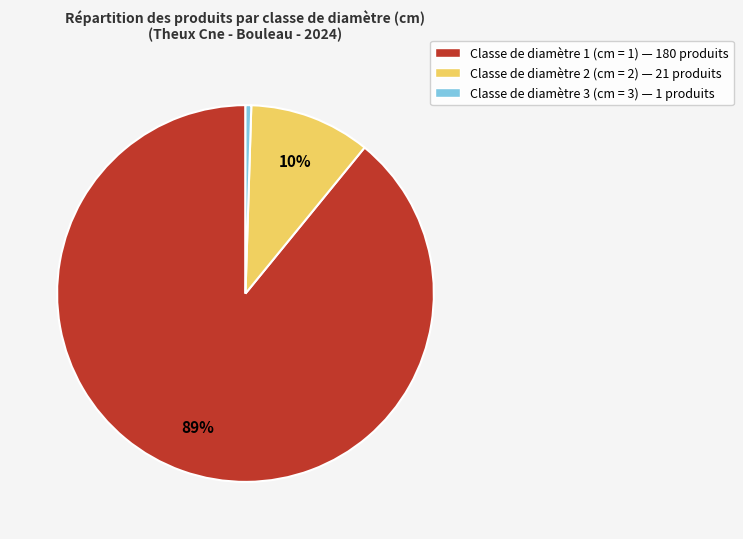

To the nearest percent, what is the average slice percentage?

33%